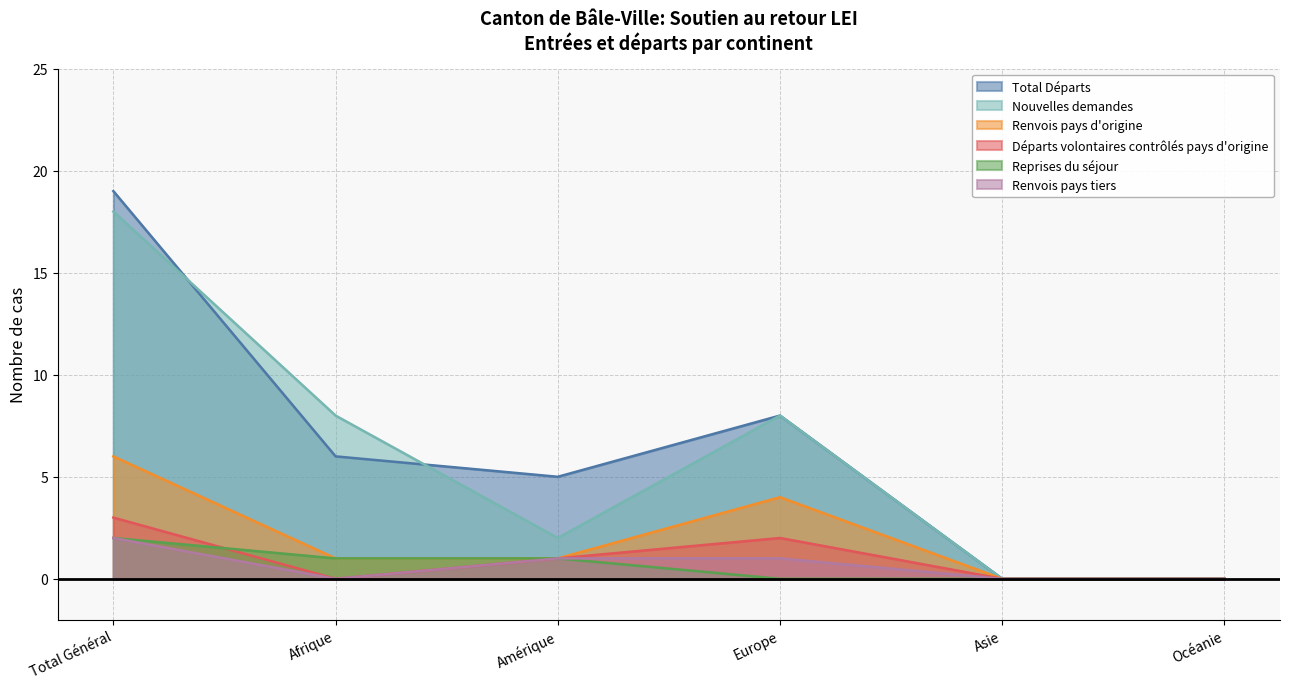

What position from the right is Amérique?

4